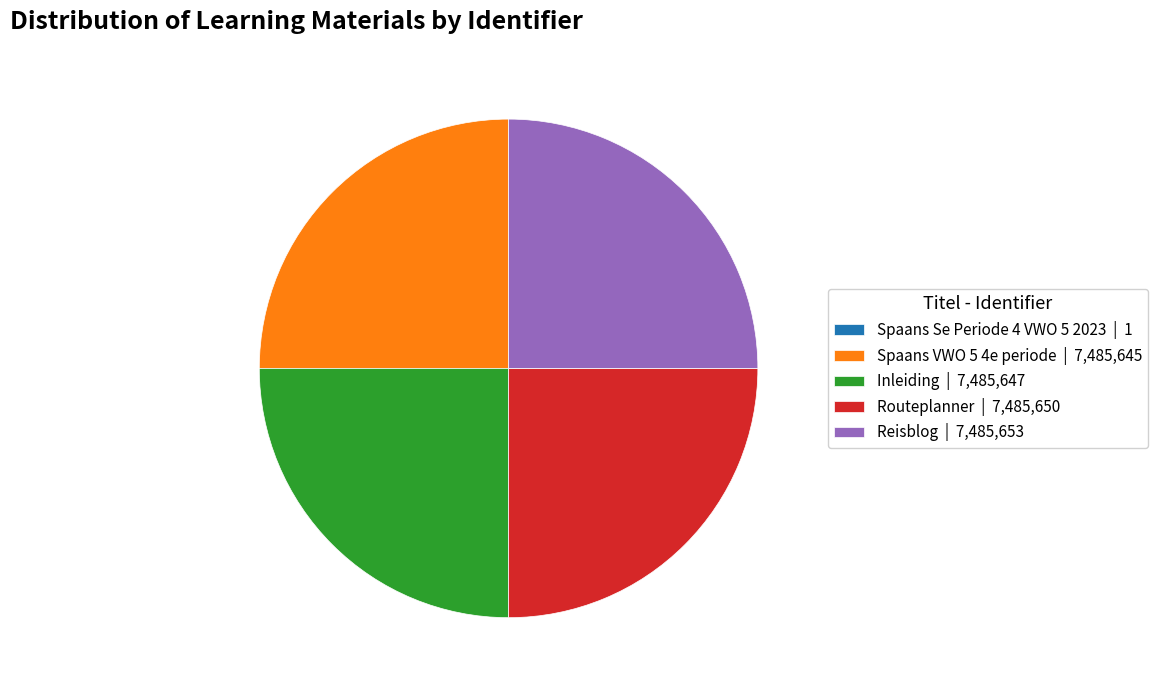

True or false: Spaans VWO 5 4e periode | 7,485,645 accounts for 25% of the total.

True